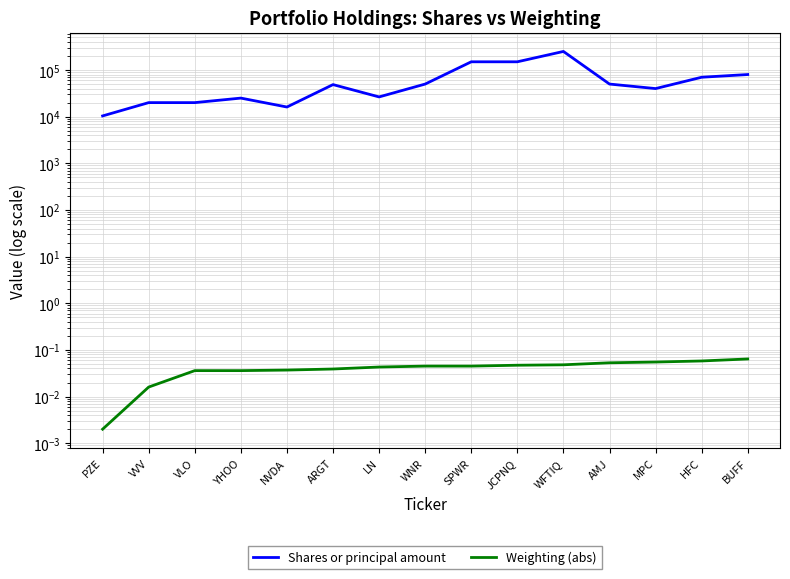

At which label is Weighting (abs) closest to 0?

PZE